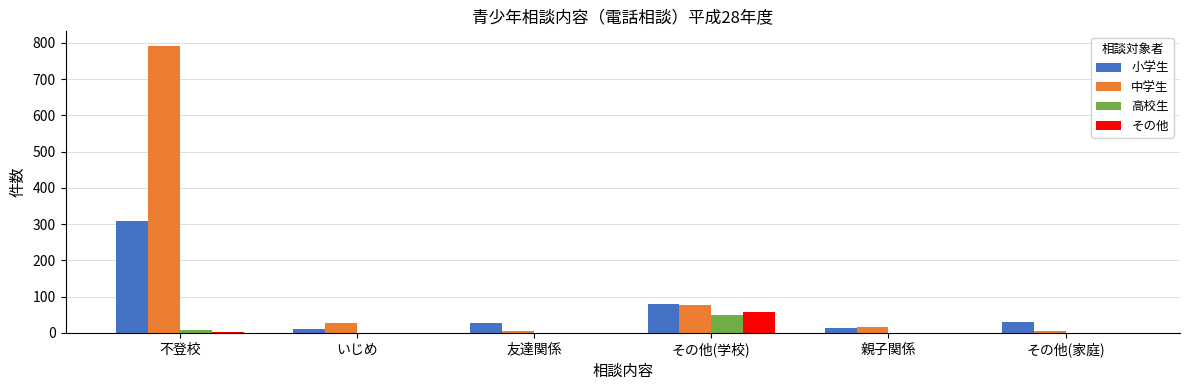

What is the sum of all その他 values?

62